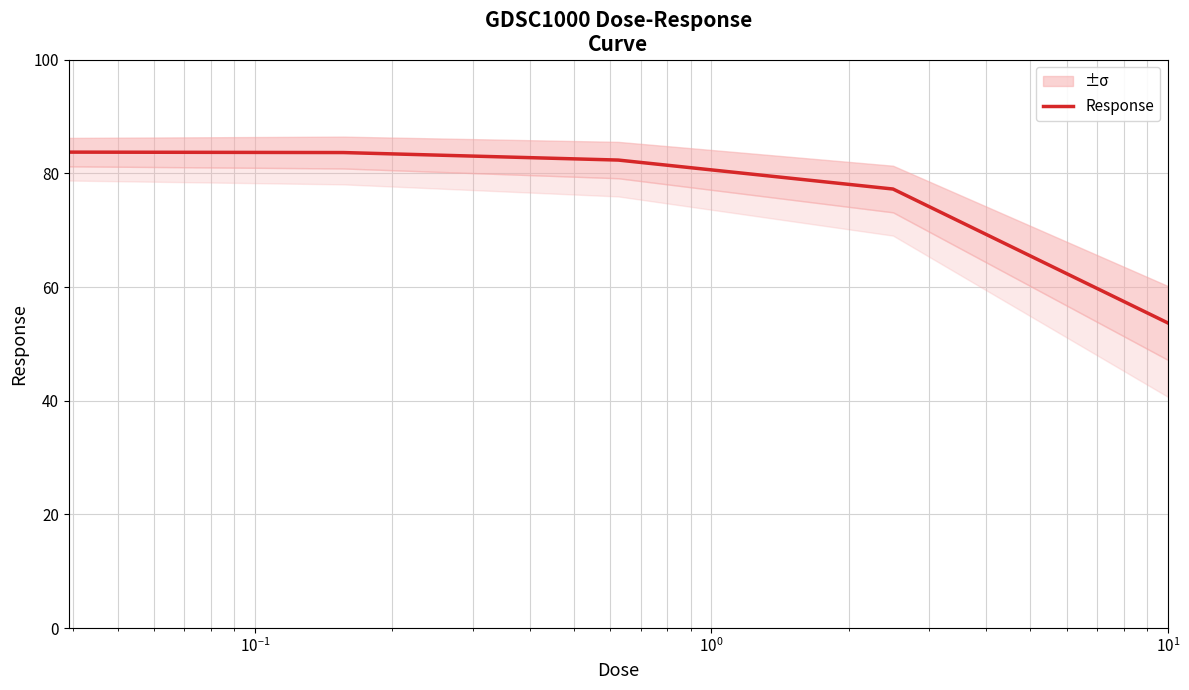

What is the average value?

76.1